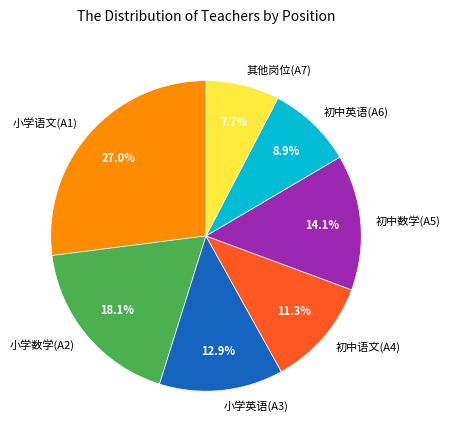

To the nearest percent, what is the average slice percentage?

14%